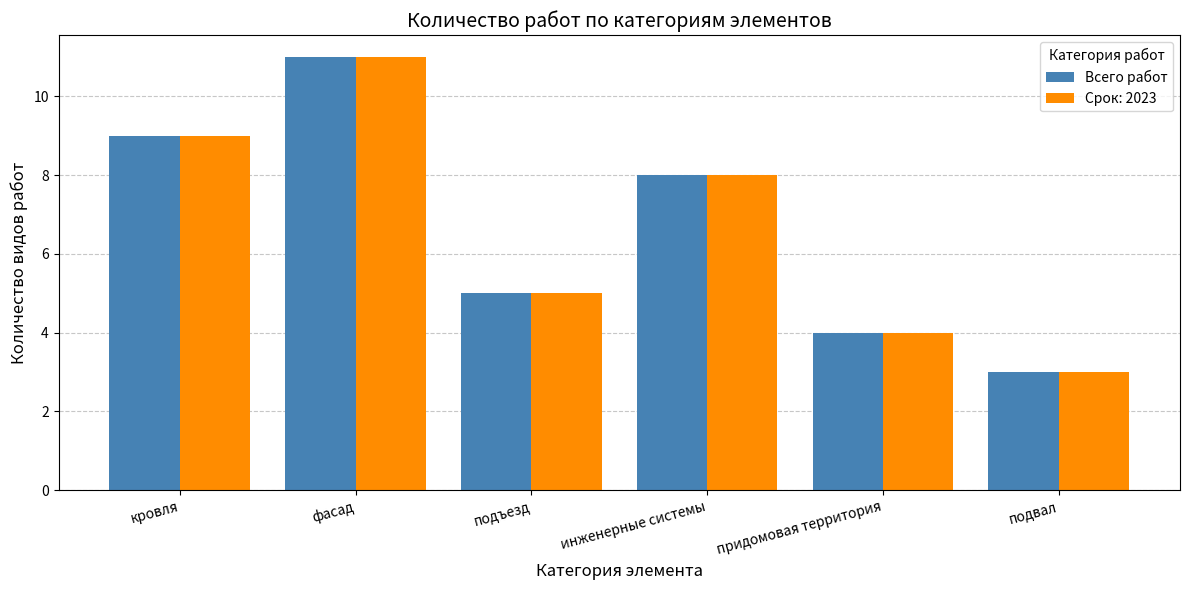

Where is Всего работ nearest to the value 7?

инженерные системы